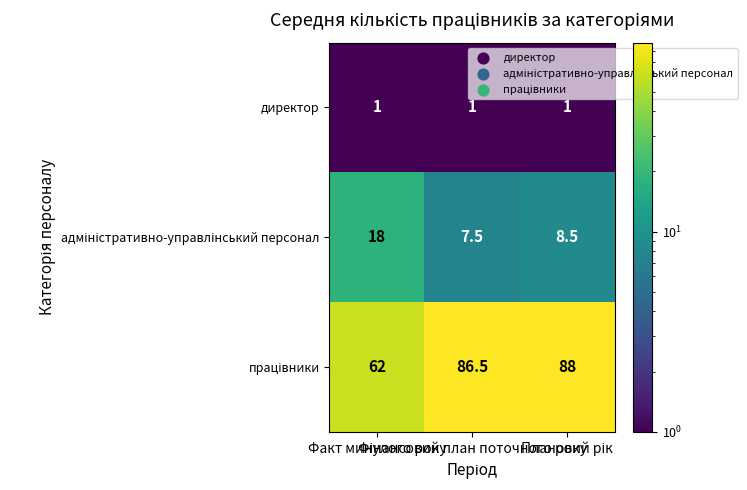

What is the average value of the директор series?

1.0